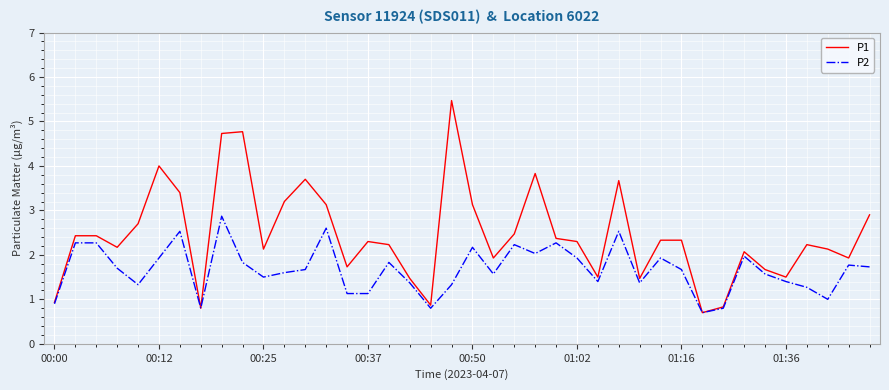

Which series has the largest total across all categories?

P1